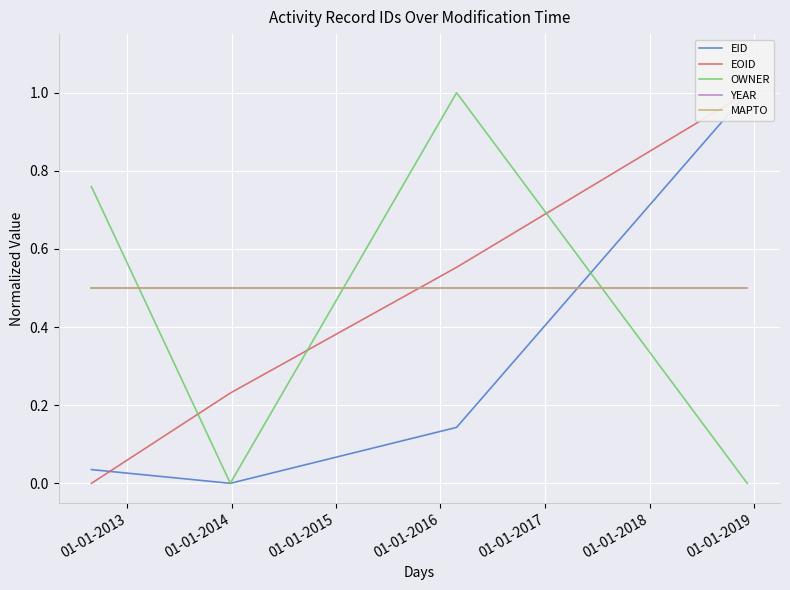

What is the sum of all OWNER values?

1.8